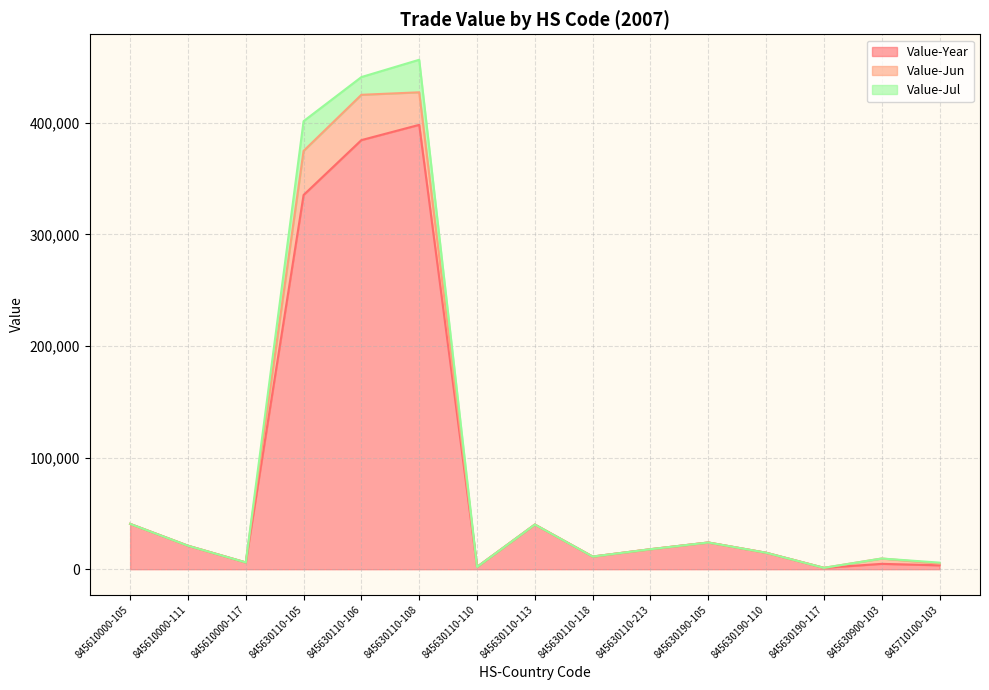

What is the difference between the highest and lowest values at 845710100-103?

2600